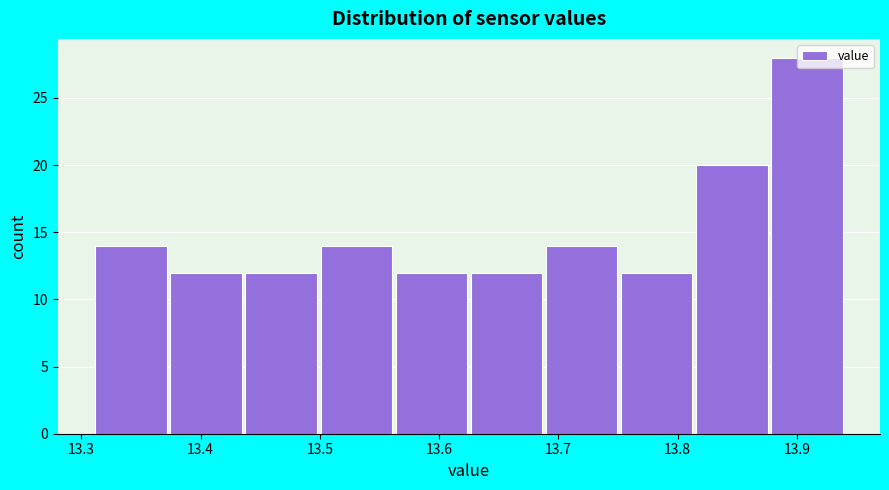

Reading left to right, list every bar in this chart as the range it spans on the x-axis followed by its height. Neither the bar edges nor the heights are printed on the chart, so give them approximately, as read against the axes.

13.310 to 13.373: 14
13.373 to 13.436: 12
13.436 to 13.499: 12
13.499 to 13.562: 14
13.562 to 13.625: 12
13.625 to 13.688: 12
13.688 to 13.751: 14
13.751 to 13.814: 12
13.814 to 13.877: 20
13.877 to 13.940: 28